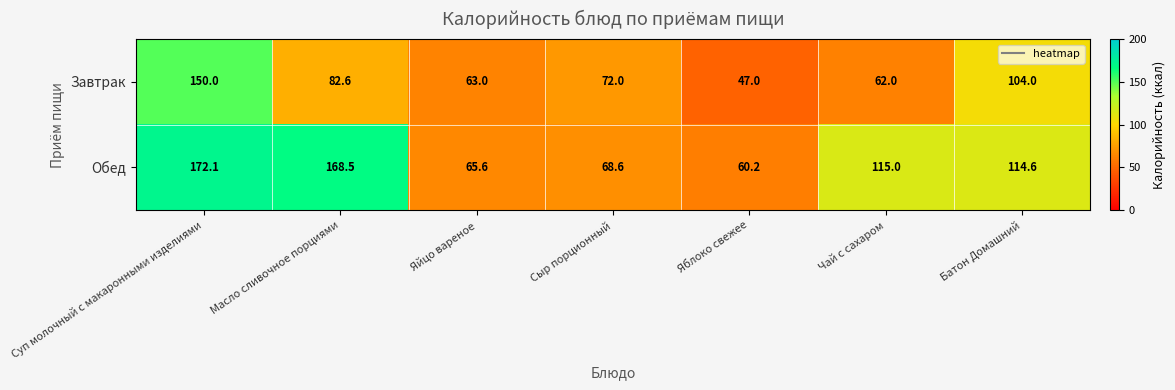

Reading left to right, extract all data points from this chart.

Завтрак: Суп молочный с макаронными изделиями=150.0	Масло сливочное порциями=82.6	Яйцо вареное=63.0	Сыр порционный=72.0	Яблоко свежее=47.0	Чай с сахаром=62.0	Батон Домашний=104.0
Обед: Суп молочный с макаронными изделиями=172.1	Масло сливочное порциями=168.5	Яйцо вареное=65.6	Сыр порционный=68.6	Яблоко свежее=60.2	Чай с сахаром=115.0	Батон Домашний=114.6